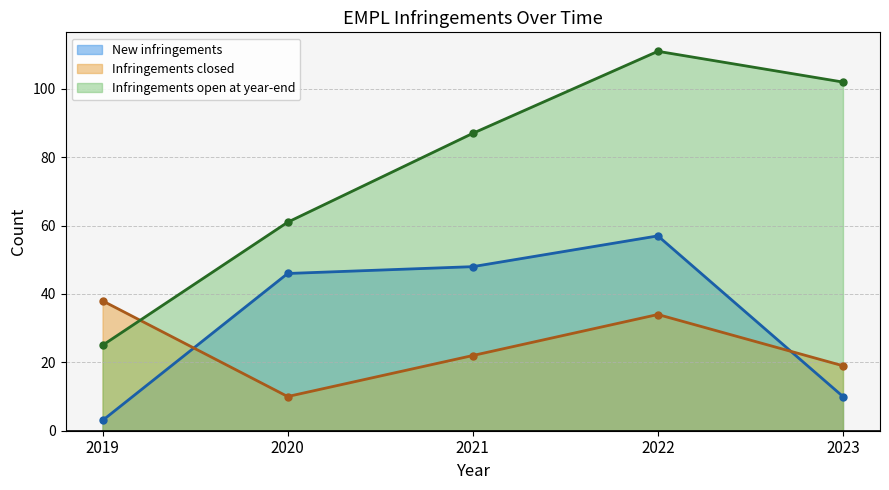

What is the sum of all New infringements values?

164